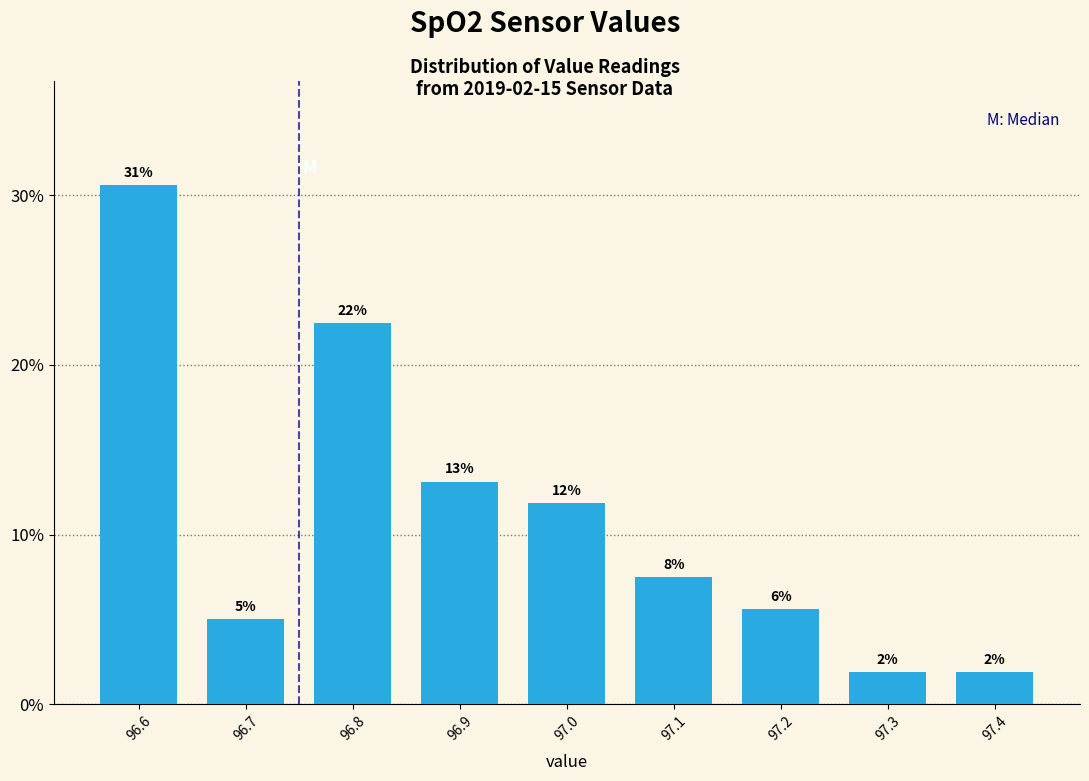

How many bars are there in total?

9